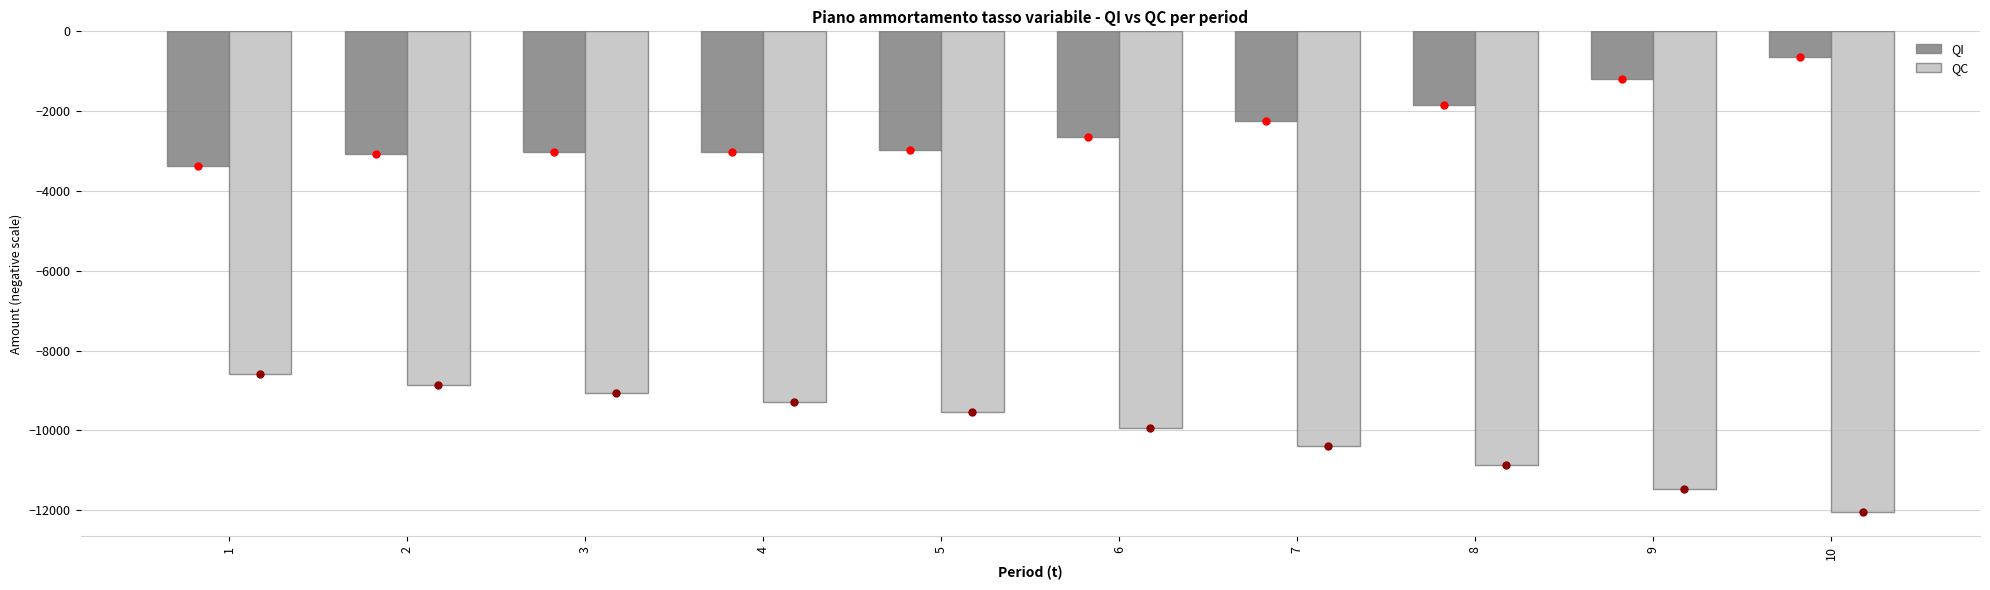

Which label corresponds to the largest value in the chart?

10